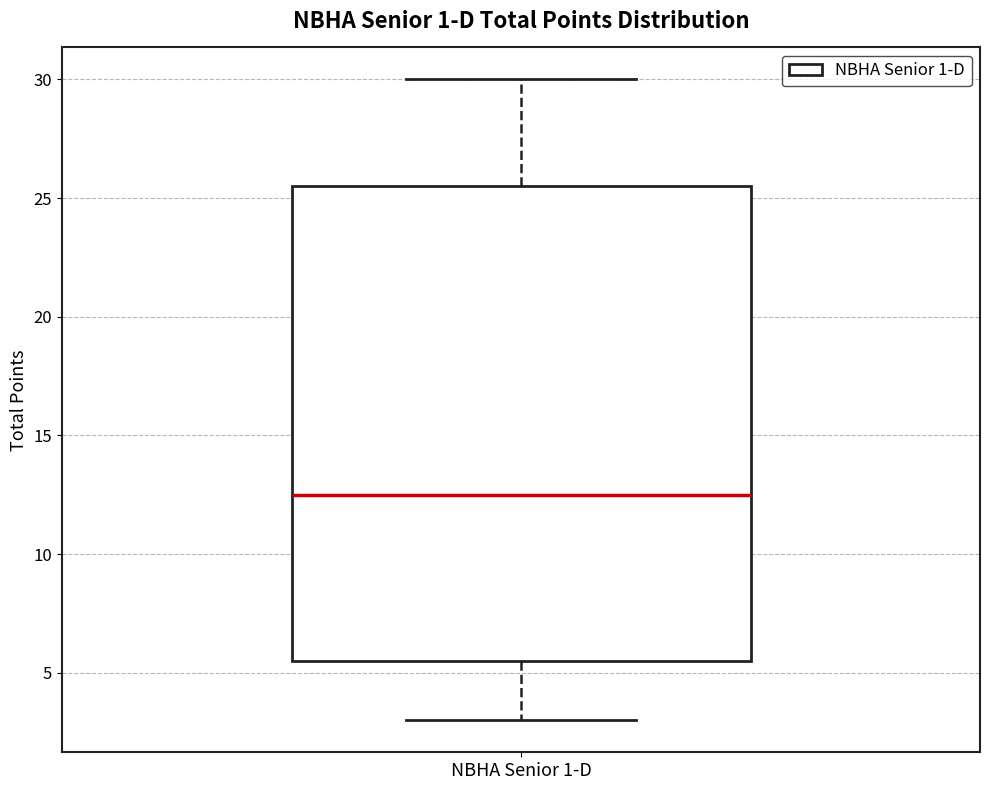

Where does the lower whisker of the box for NBHA Senior 1-D end on the y-axis? The values are not printed on the chart, so give them approximately, as read against the axis.

3.0